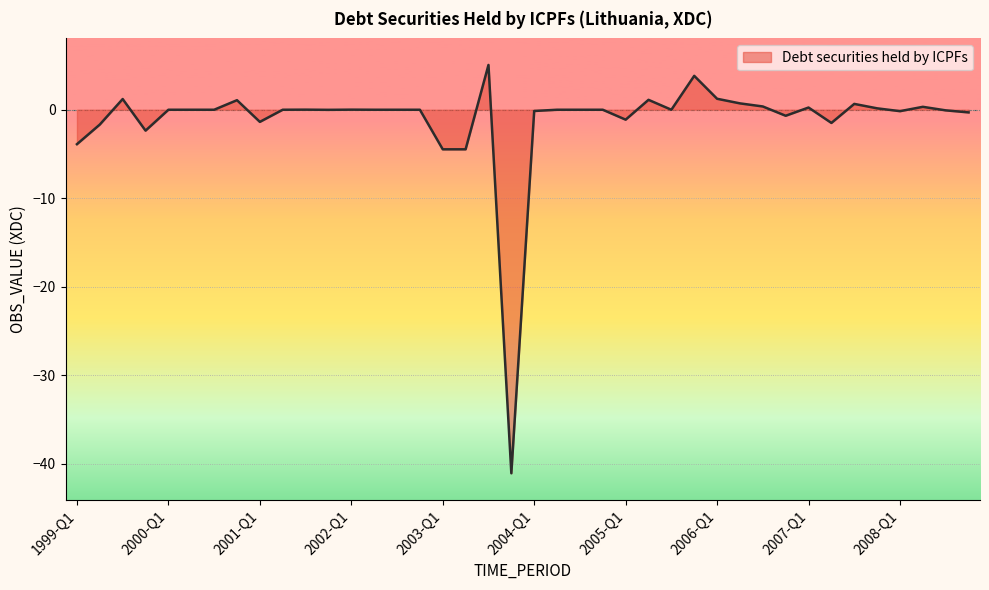

What is the difference between the maximum and minimum values?

46.1